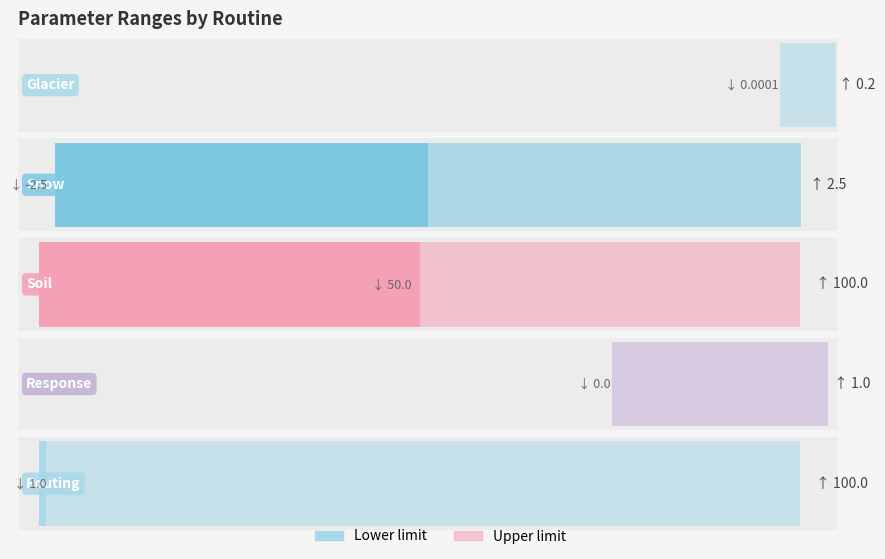

Which series changed the most between Snow and Response?

Lower limit